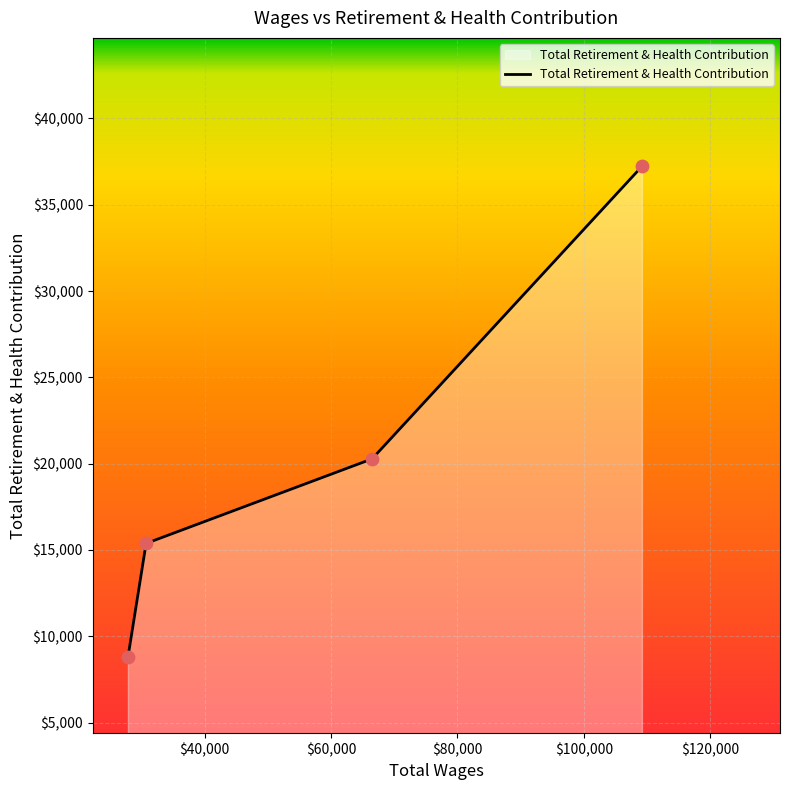

What is the smallest value displayed?

8778